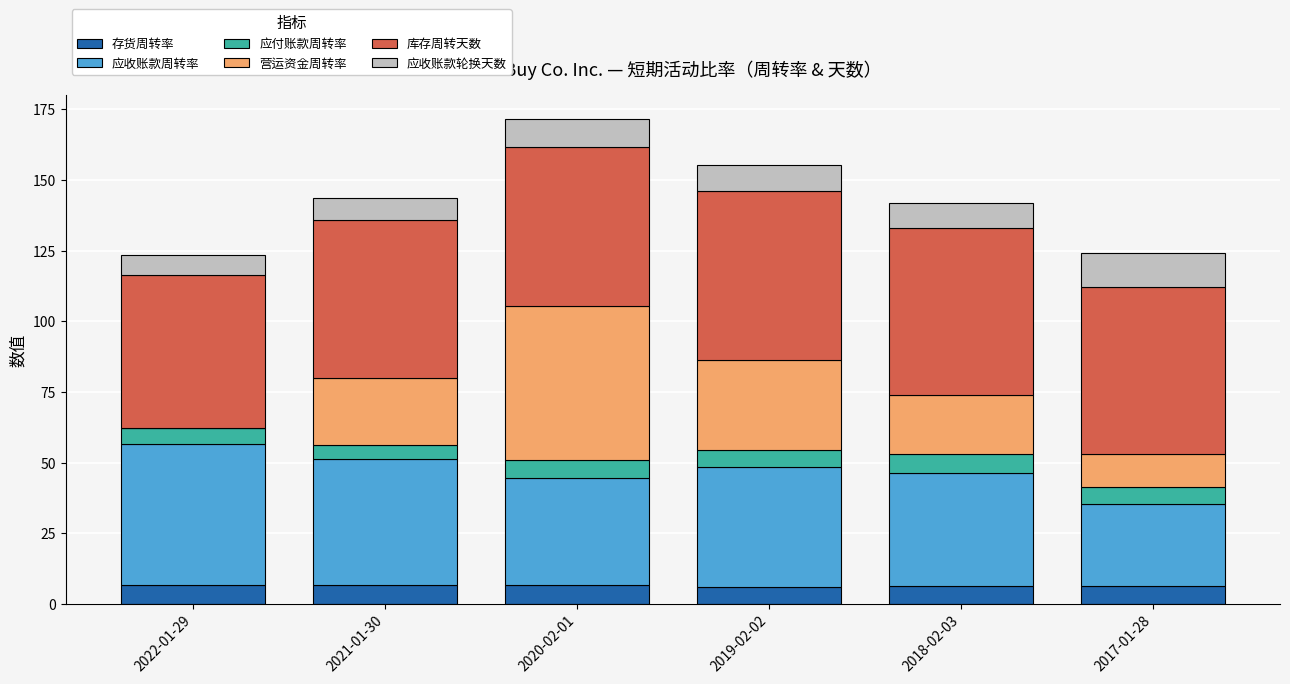

What is the total value across all series at 2021-01-30?

143.8